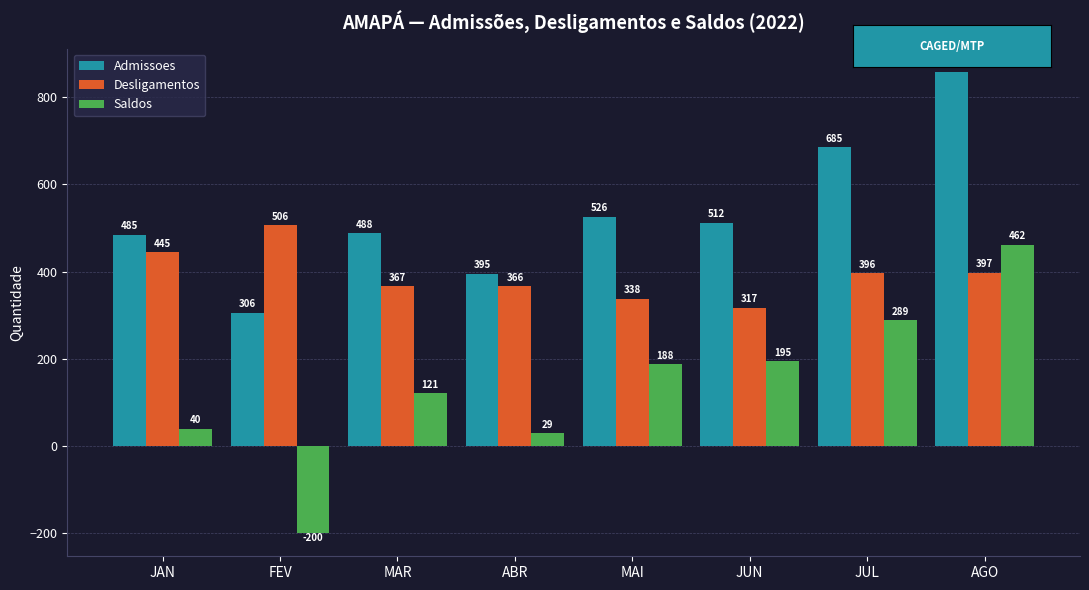

What position from the left is AGO?

8